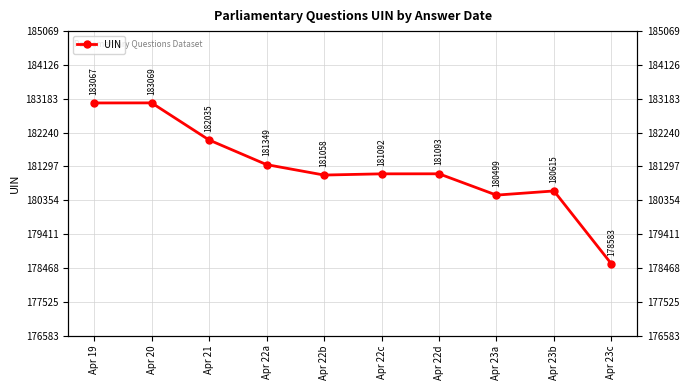

What is the smallest value displayed?

178583